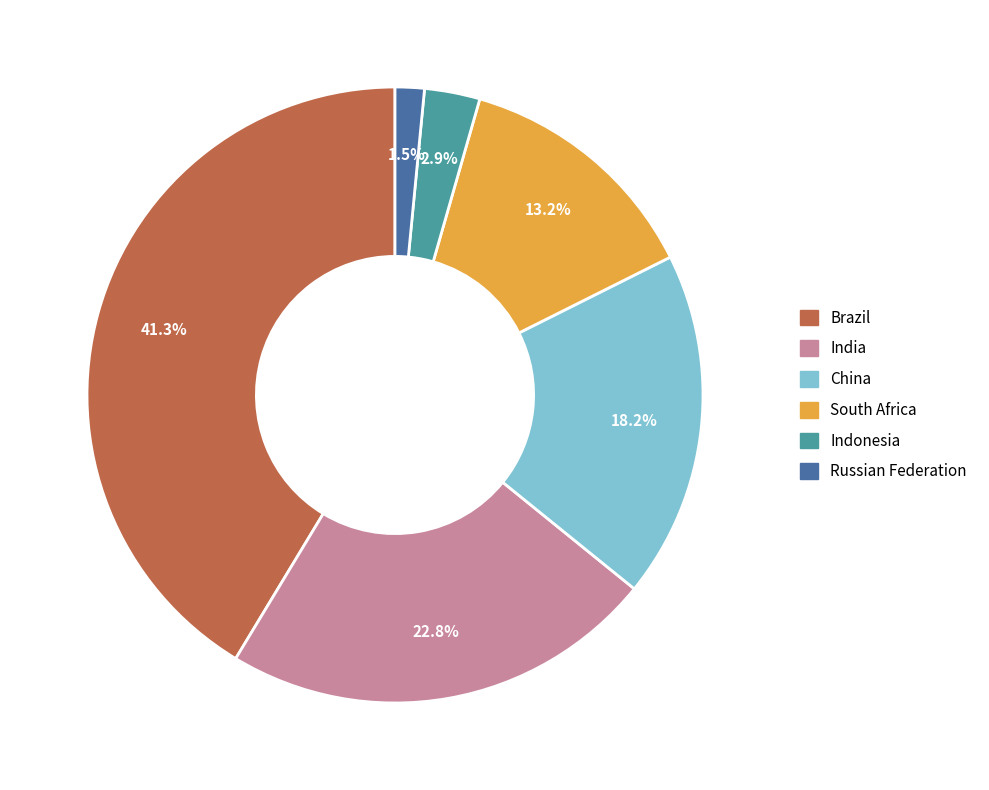

Which has a higher value, Russian Federation or India?

India